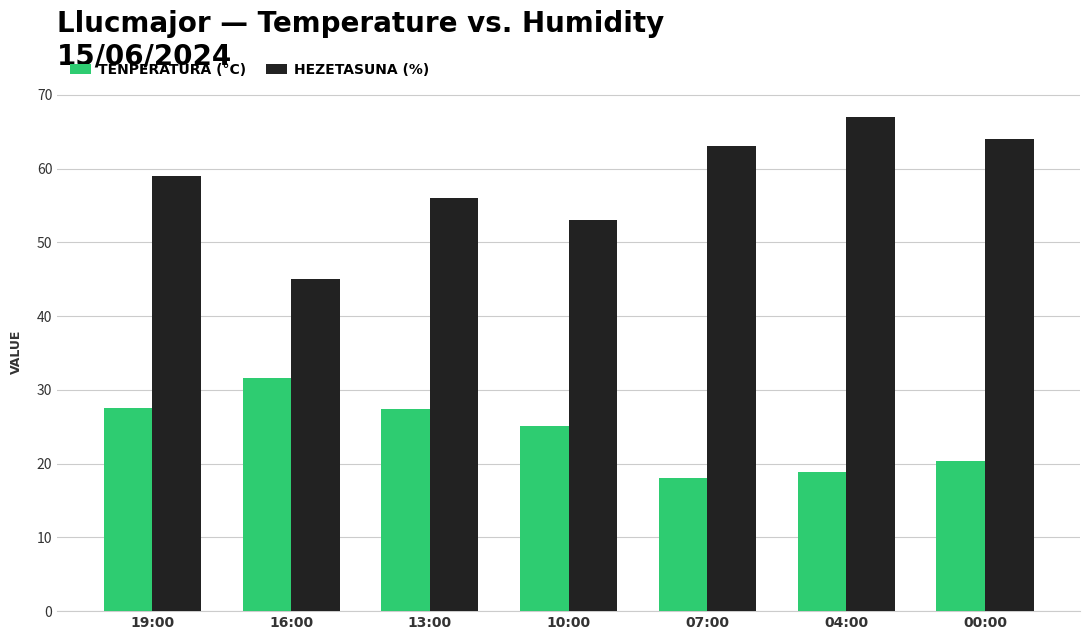

Is the value of TENPERATURA (°C) at 00:00 greater than the value of HEZETASUNA (%) at 00:00?

No